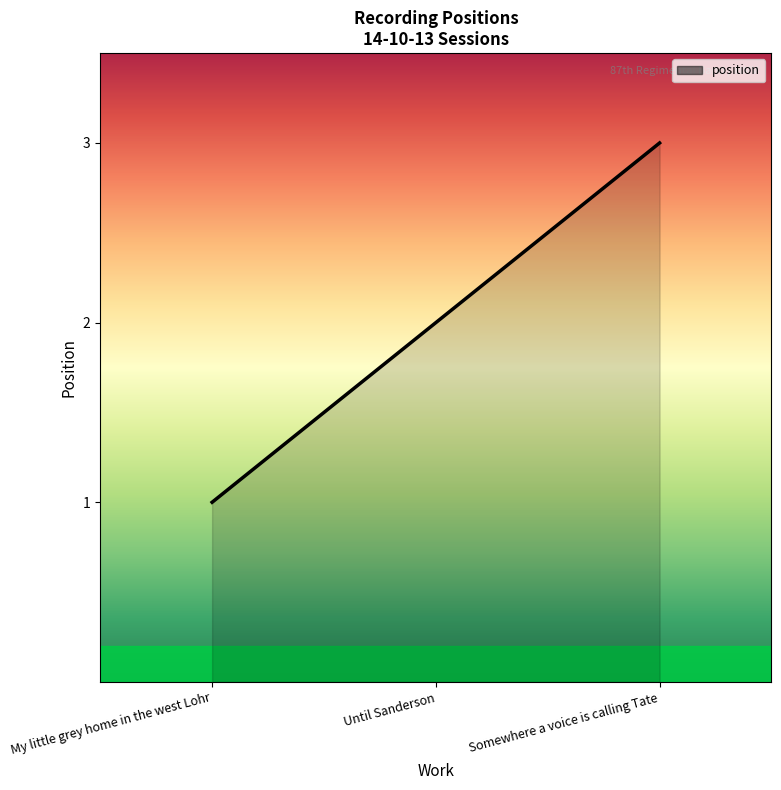

What is the average value?

2